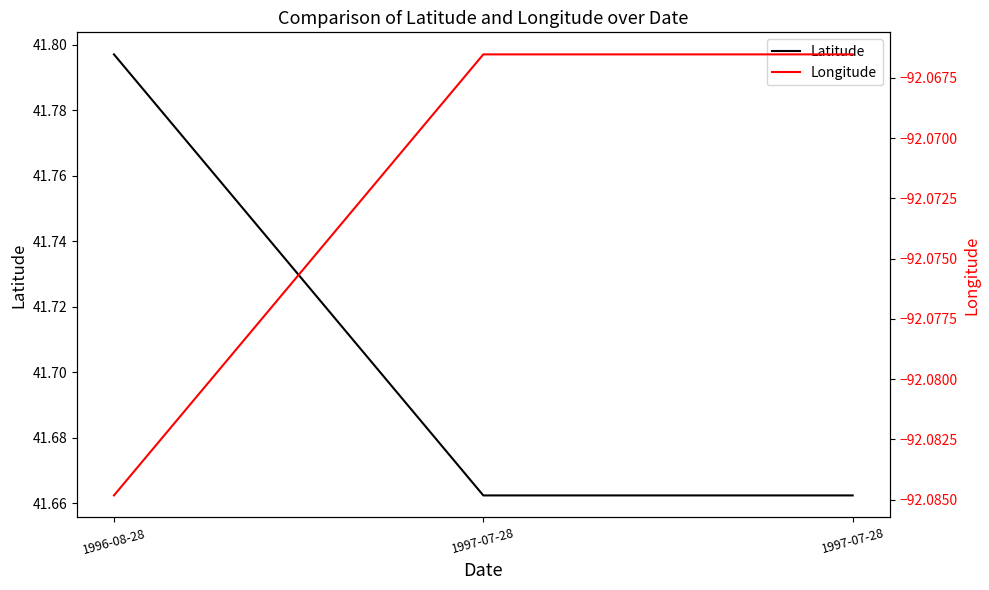

Count the number of categories in the chart.

3